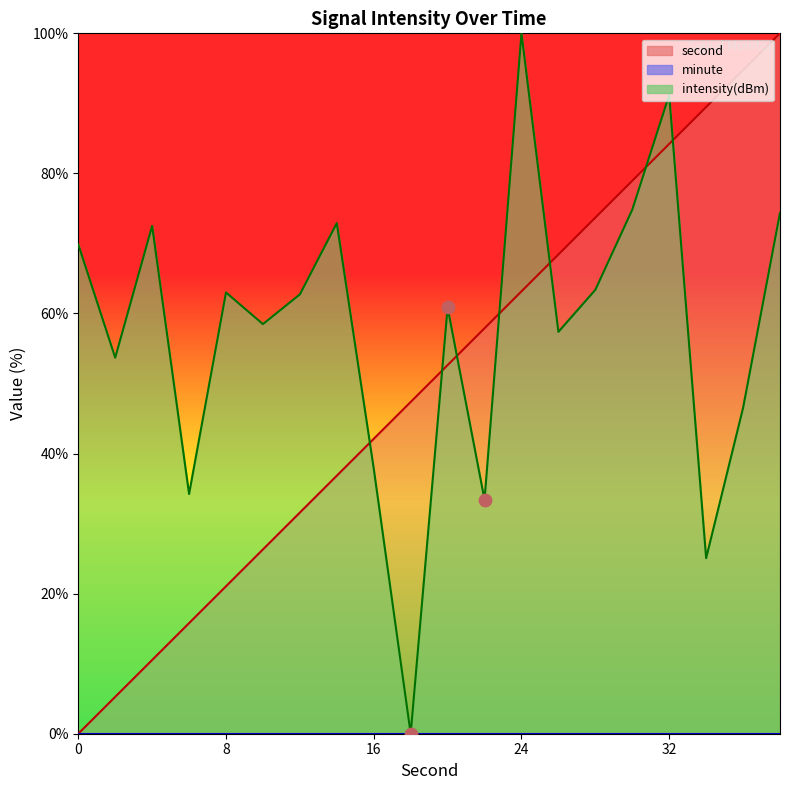

Which series has the largest Y range (max minus min)?

second